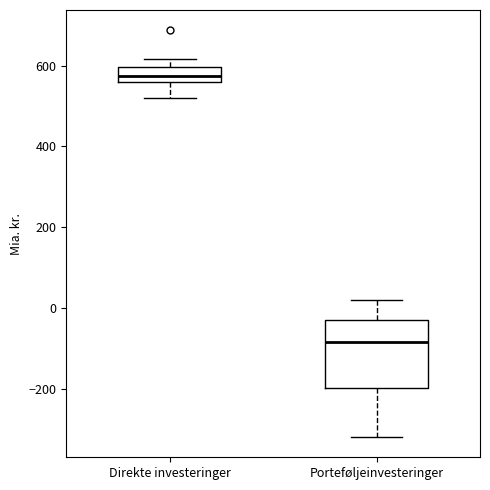

Which box is the tallest, from its lower edge to its upper edge?

Porteføljeinvesteringer